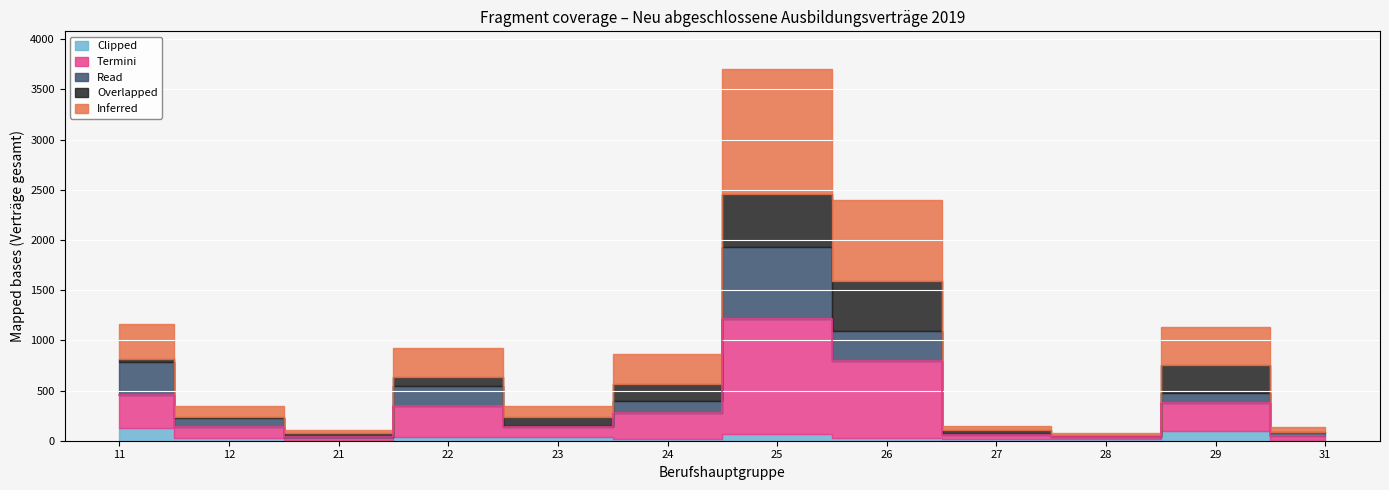

True or false: Clipped and Inferred cross at least once.

False